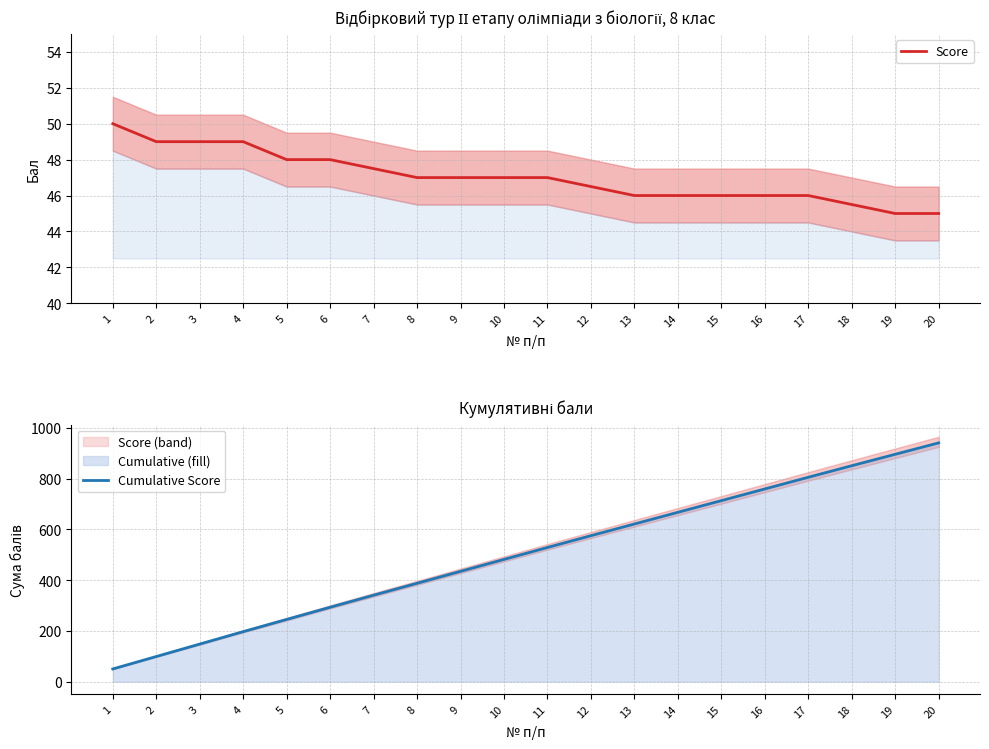

True or false: Cumulative Score has more than 1 points higher than both neighbors.

False